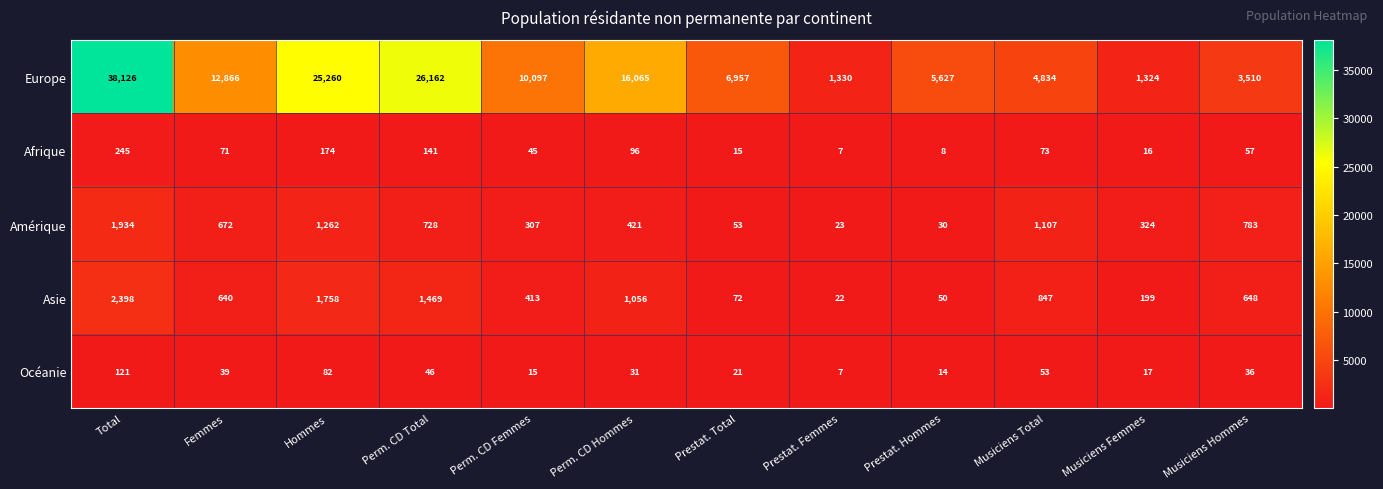

What is the difference between the second highest and minimum values in the Europe series?

24838